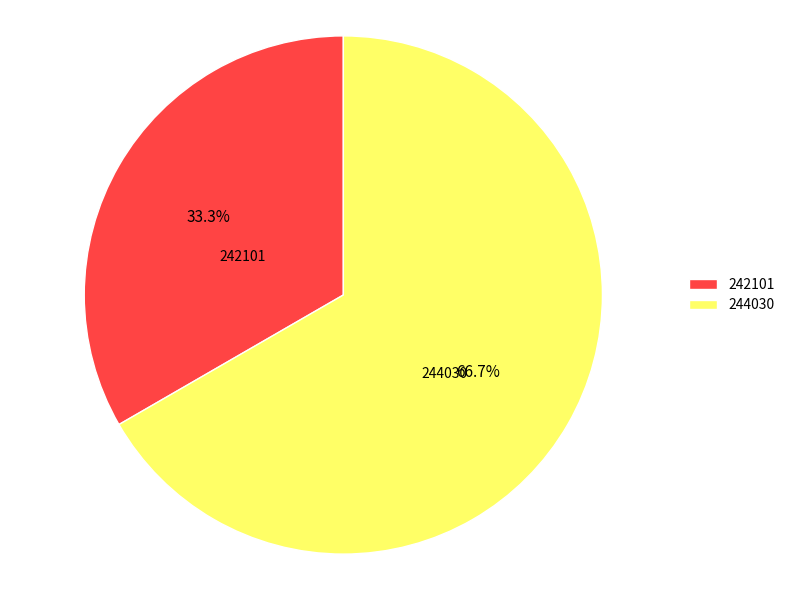

The 242101 slice represents 47% of the pie. True or false?

False